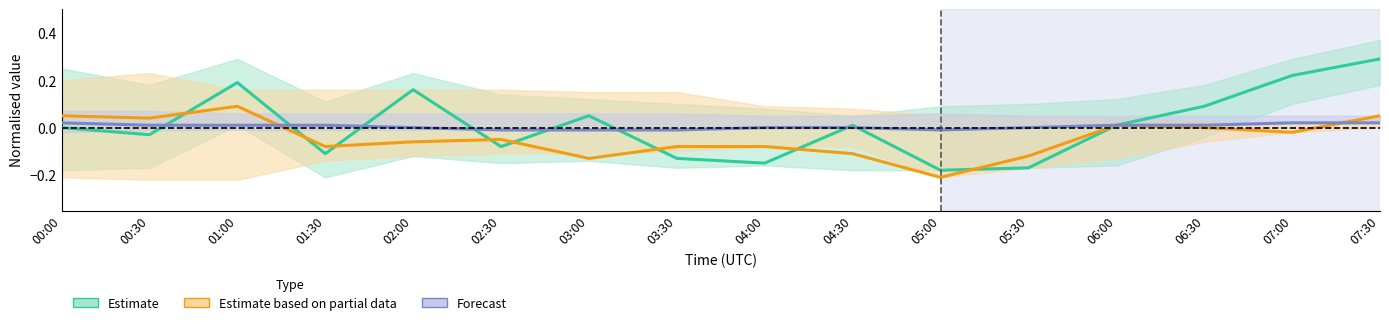

How many negative values does the Humidity (Forecast) series have?

4